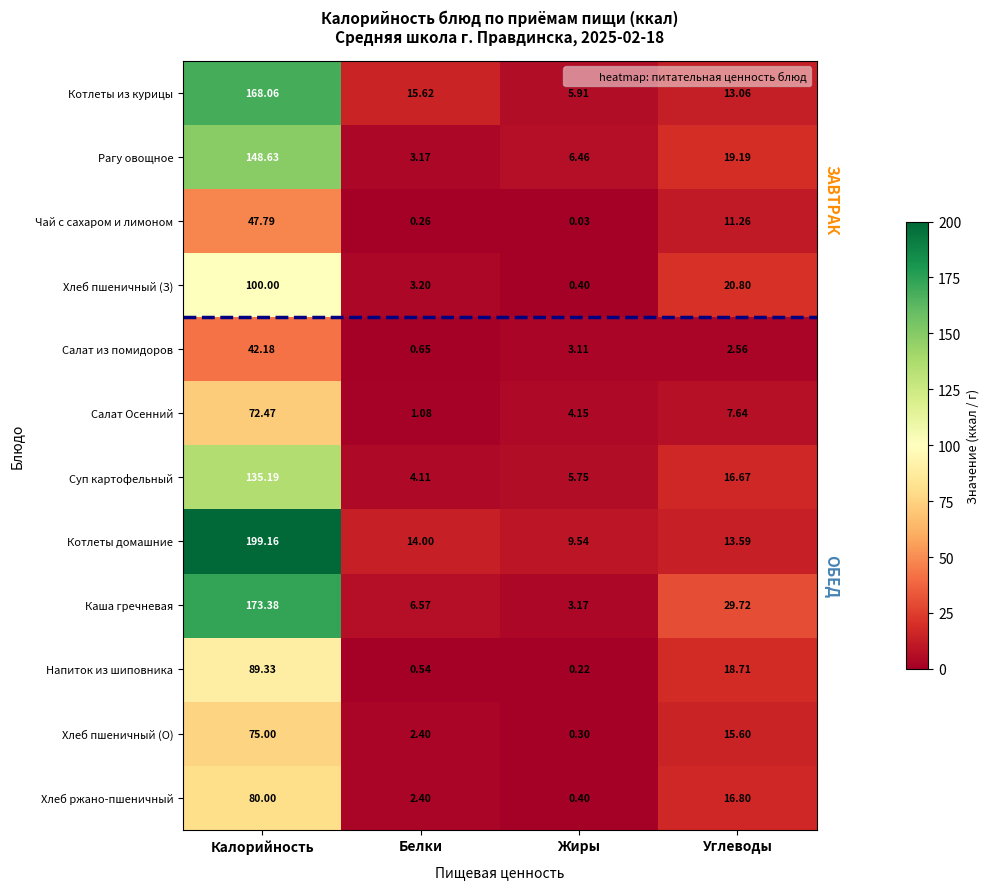

At which label is Салат Осенний closest to 36?

Углеводы